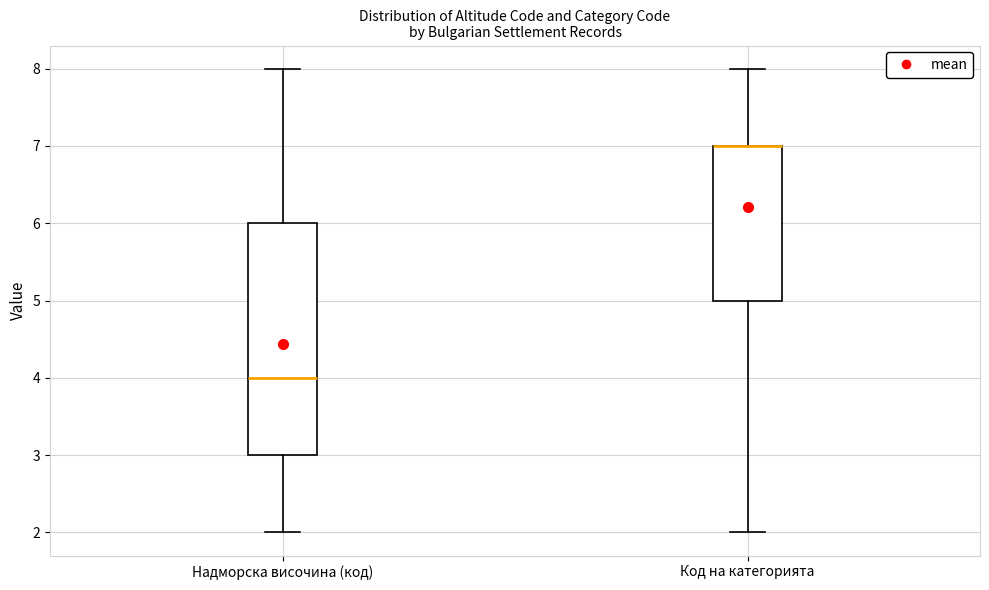

Reading left to right, transcribe this box plot: for each box, give where its median line is, the range the box spans, and where its two whiskers end, as read against the y-axis. The values are not printed on the chart, so give them approximately, as read against the axis.

Надморска височина (код): median 4, box 3 to 6, whiskers 2 to 8
Код на категорията: median 7 (drawn on the box's upper edge), box 5 to 7, whiskers 2 to 8